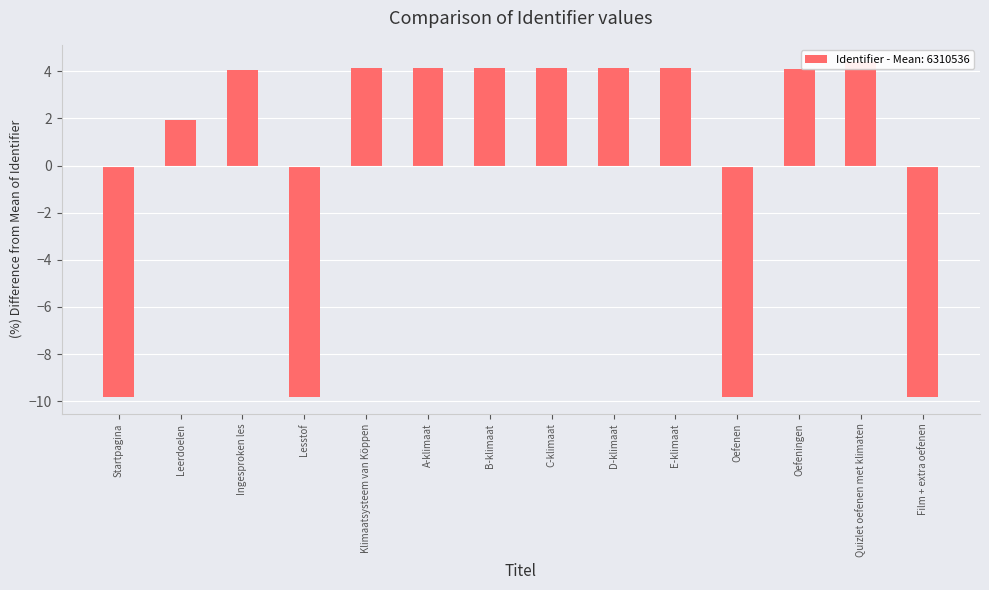

Approximately how many times larger is the value at Oefeningen compared to C-klimaat?

1.0